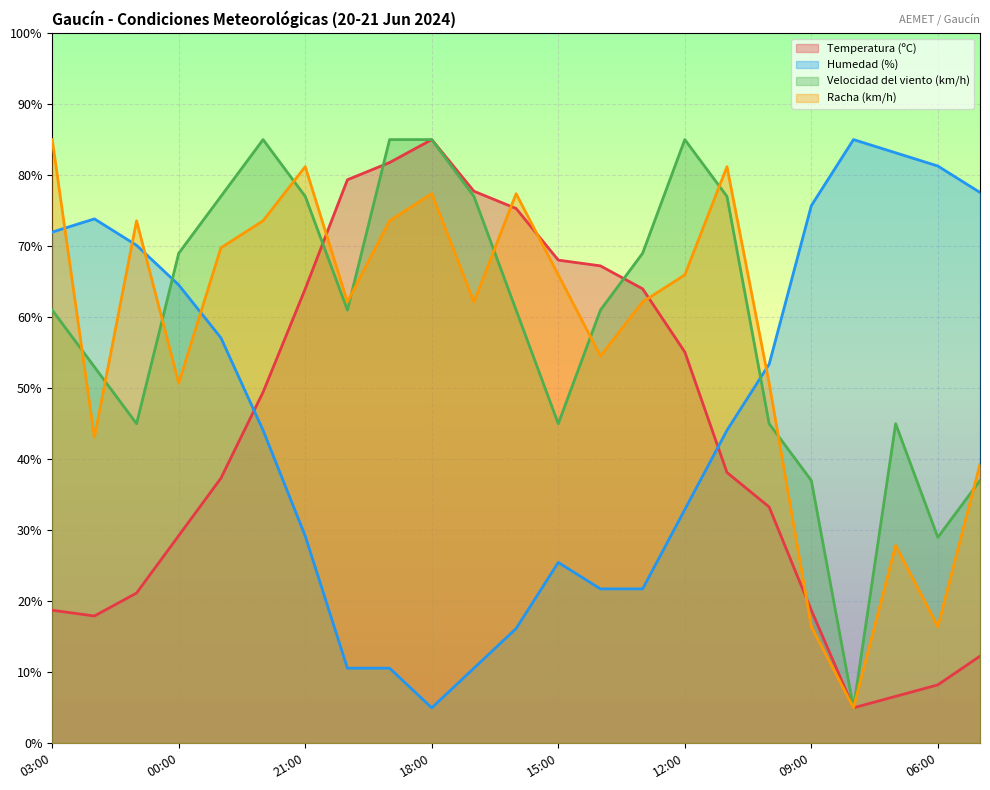

True or false: Humedad (%) has a value of 25.5 at 15:00.

True